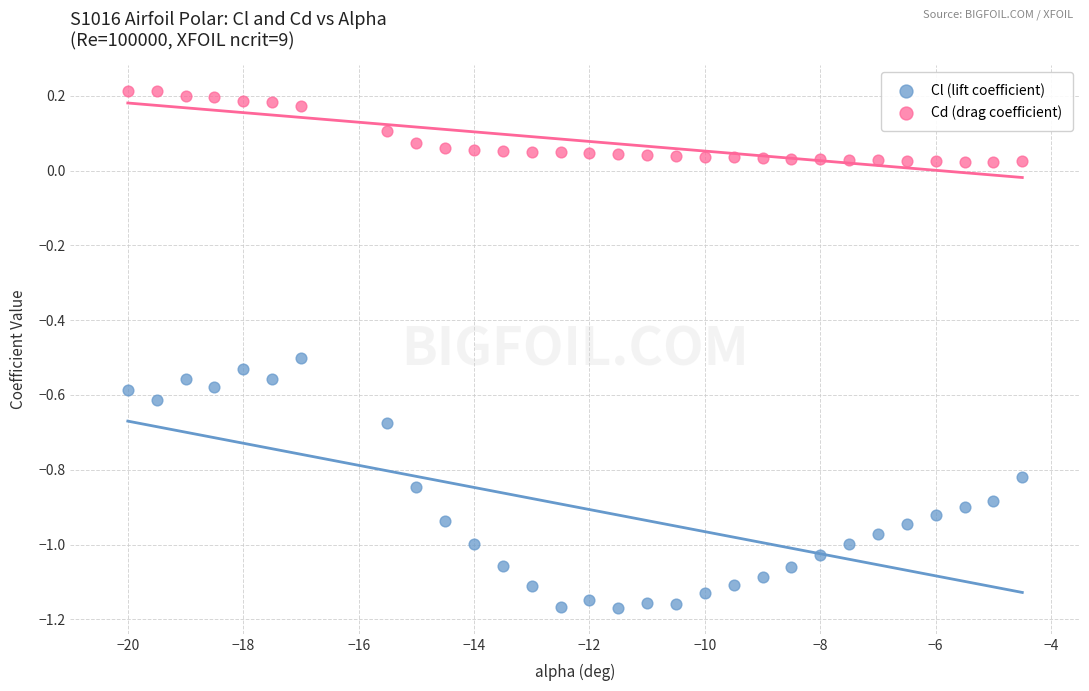

Across all data points, what is the range of Y values (max minus min)?

1.4